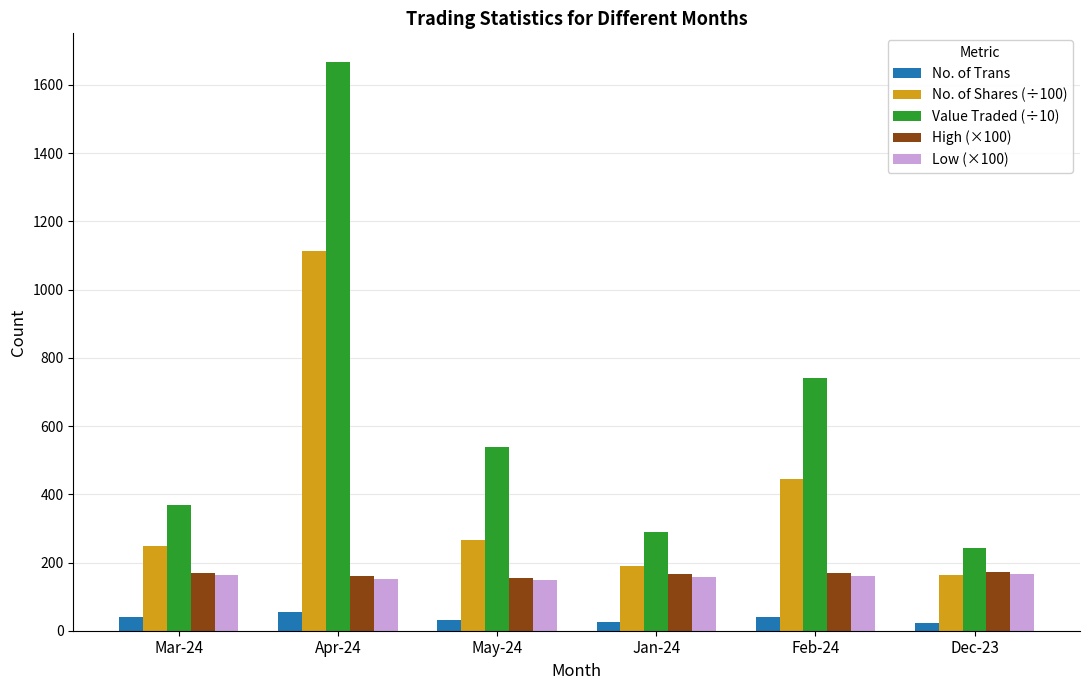

The value of Value Traded (÷10) at Mar-24 is 370. True or false?

True